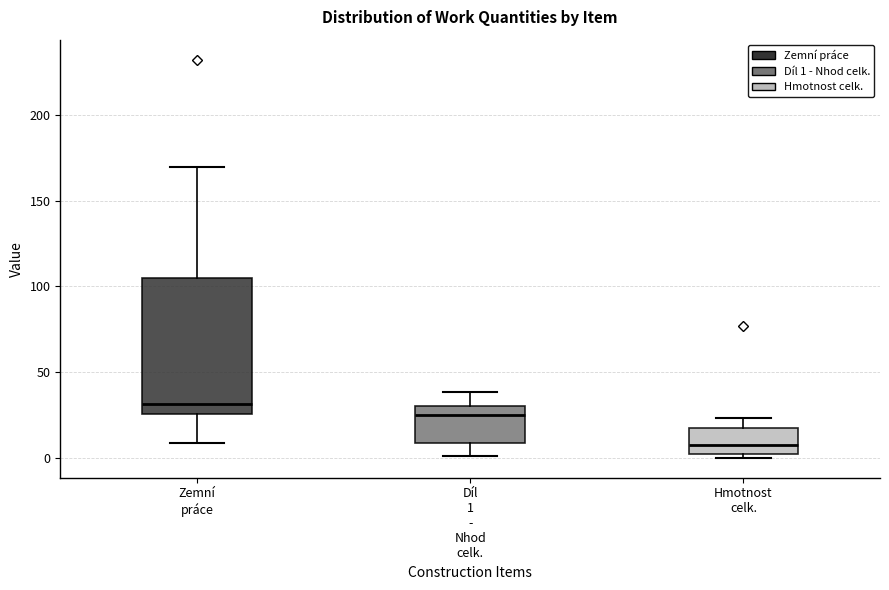

Which box is the tallest, from its lower edge to its upper edge?

Zemní práce